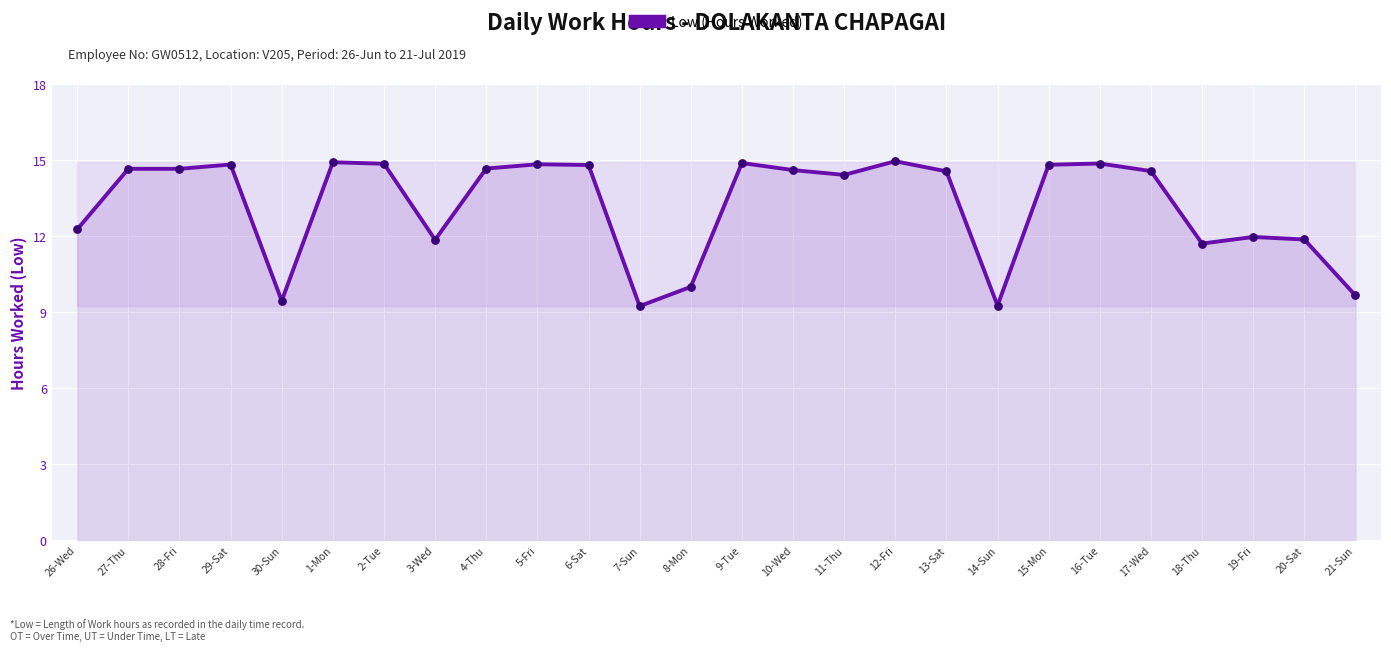

Approximately how many times larger is the value at 27-Thu compared to 14-Sun?

1.6